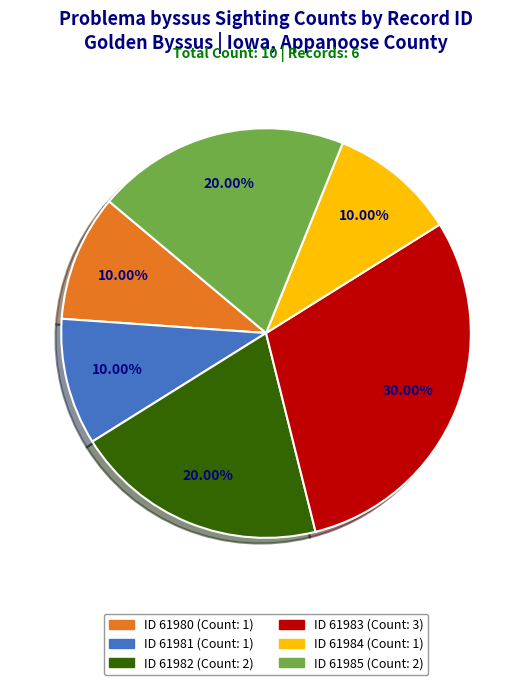

Is there a majority slice in this chart?

No